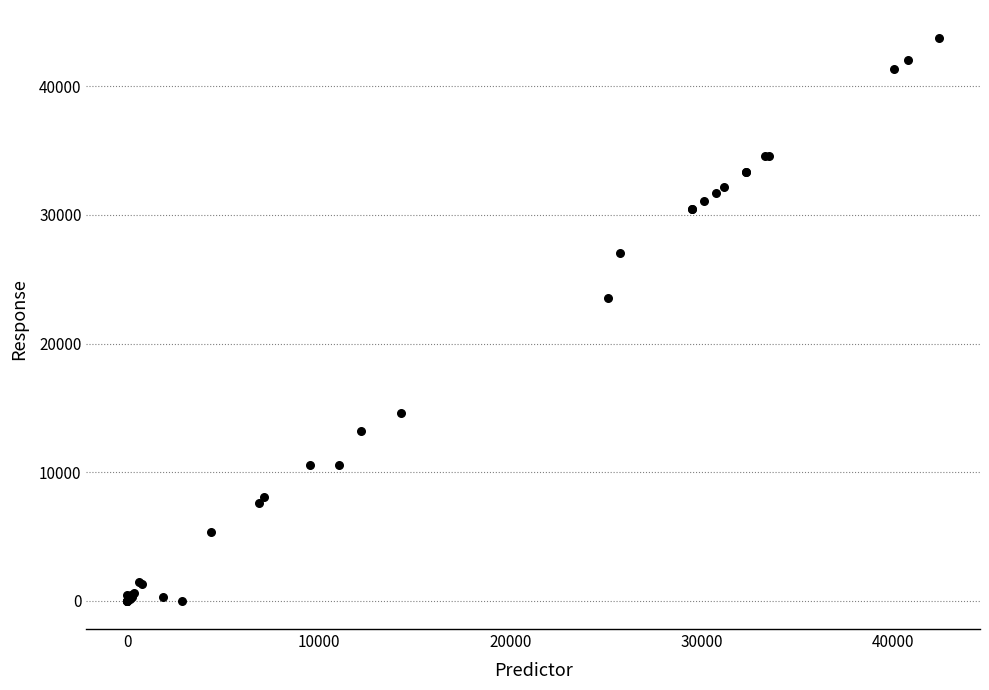

What Y value in the scatter plot is closest to 21872?

23576.8